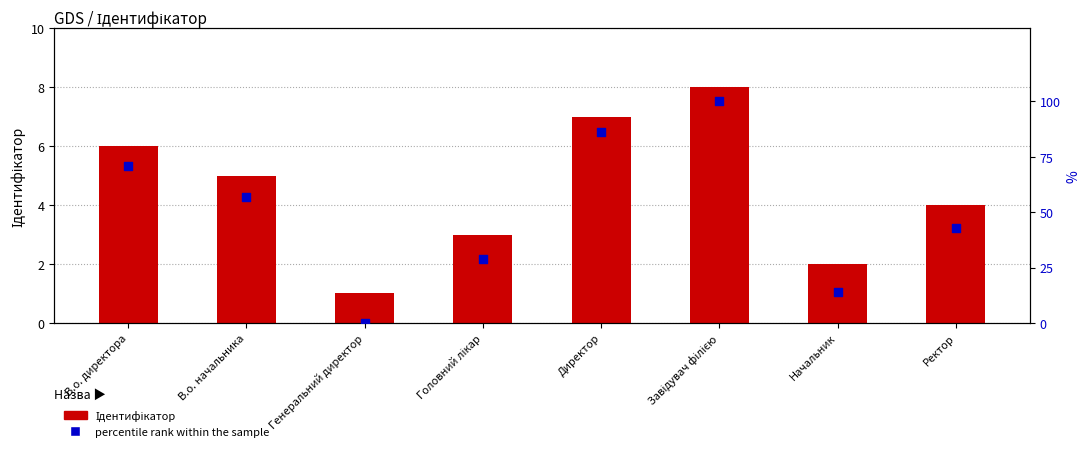

At how many categories does at least one series exceed 4?

7